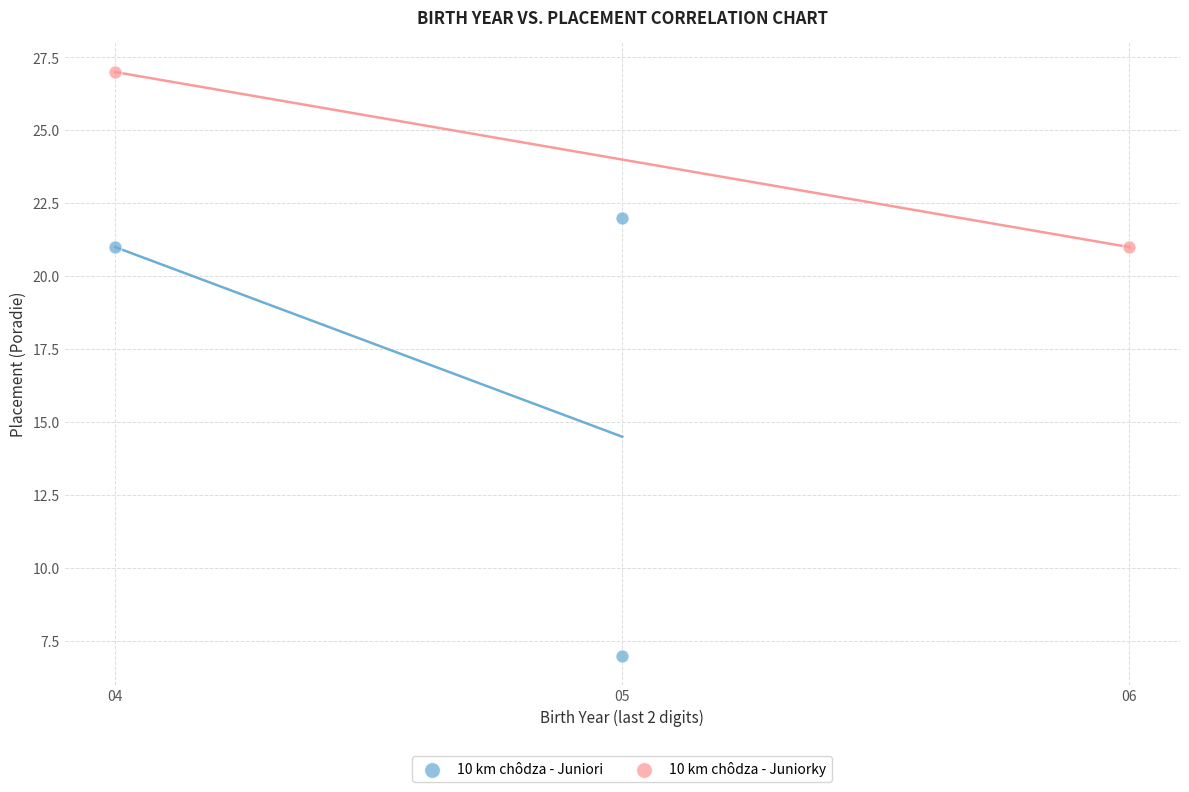

What are all the series names shown in the legend?

10 km chôdza - Juniori, 10 km chôdza - Juniorky